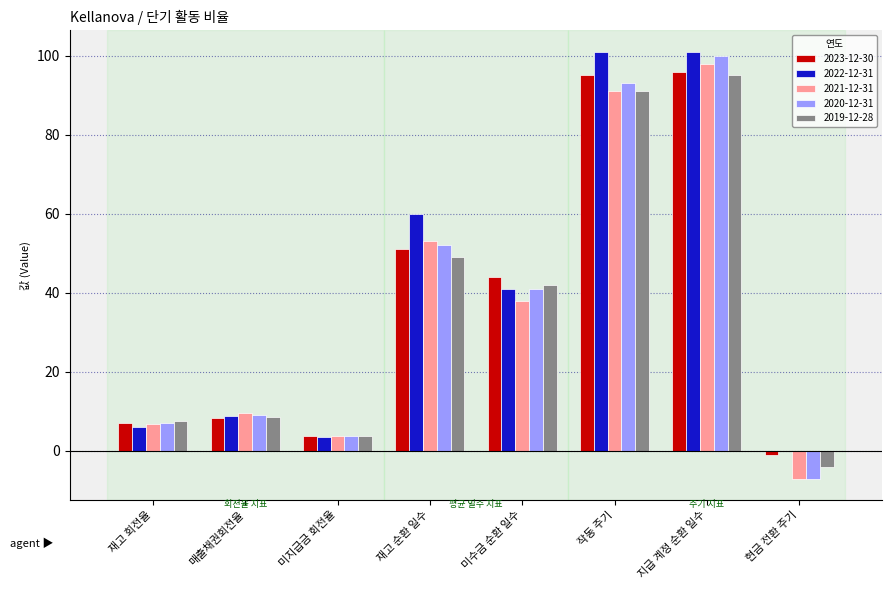

The value of 2021-12-31 at 작동 주기 is 91.0. True or false?

True